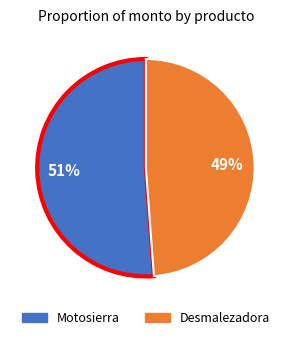

Is it true that Motosierra is 51% of the pie?

True